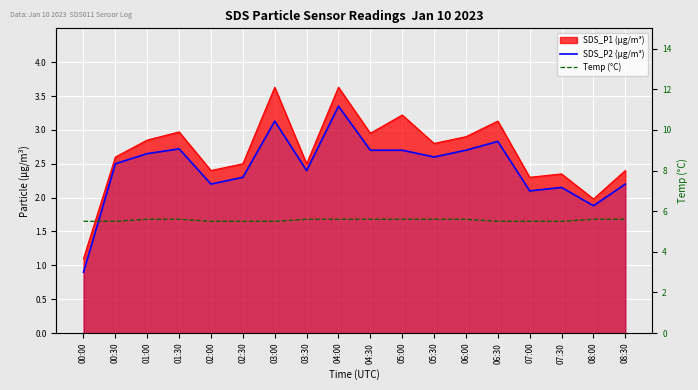

In SDS_P2 (µg/m³), how many points are higher than both neighbors (excluding endpoints)?

5